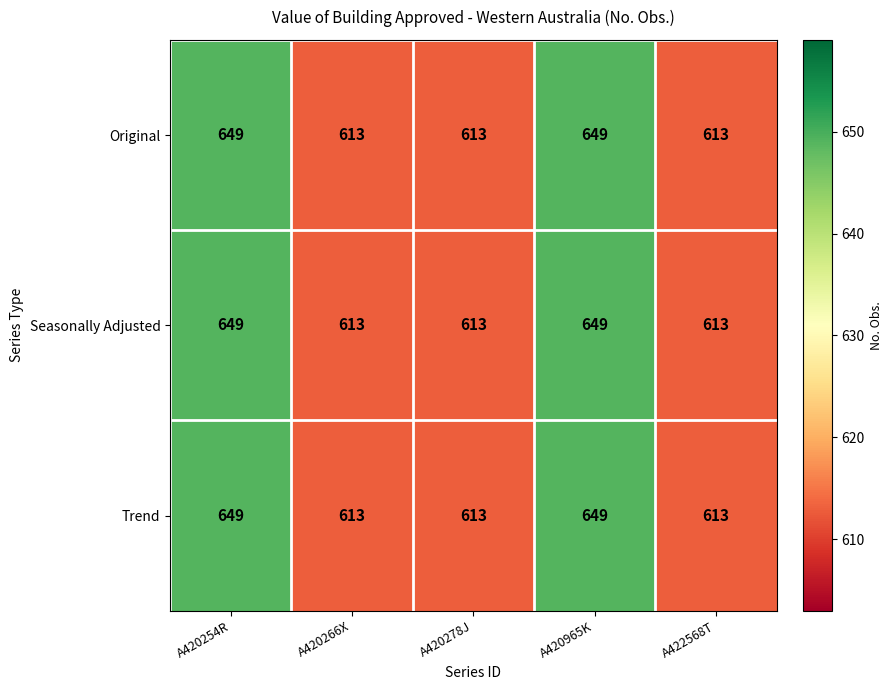

What value does the Original series have at A422568T, to the nearest 10?

610